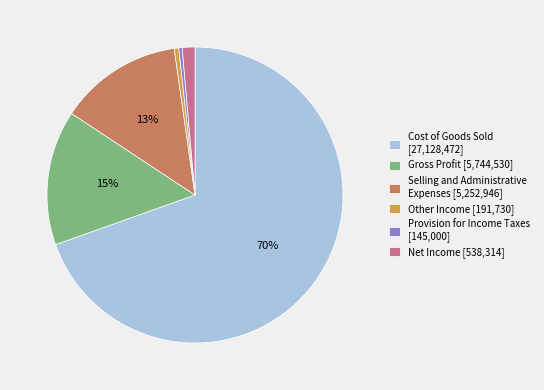

Between Selling and Administrative Expenses [5,252,946] and Other Income [191,730], which is larger?

Selling and Administrative Expenses [5,252,946]